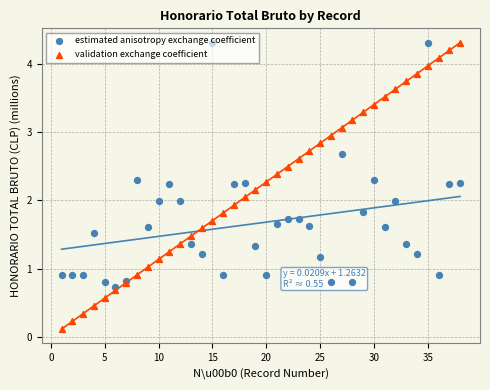

Which series has the largest Y range (max minus min)?

validation exchange coefficient